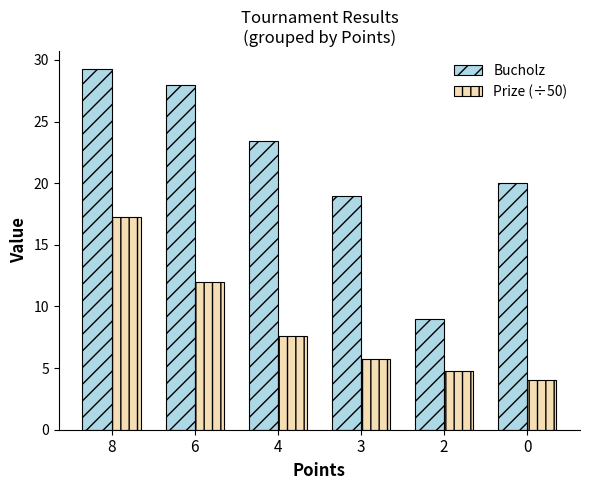

Count the number of data series in this chart.

2